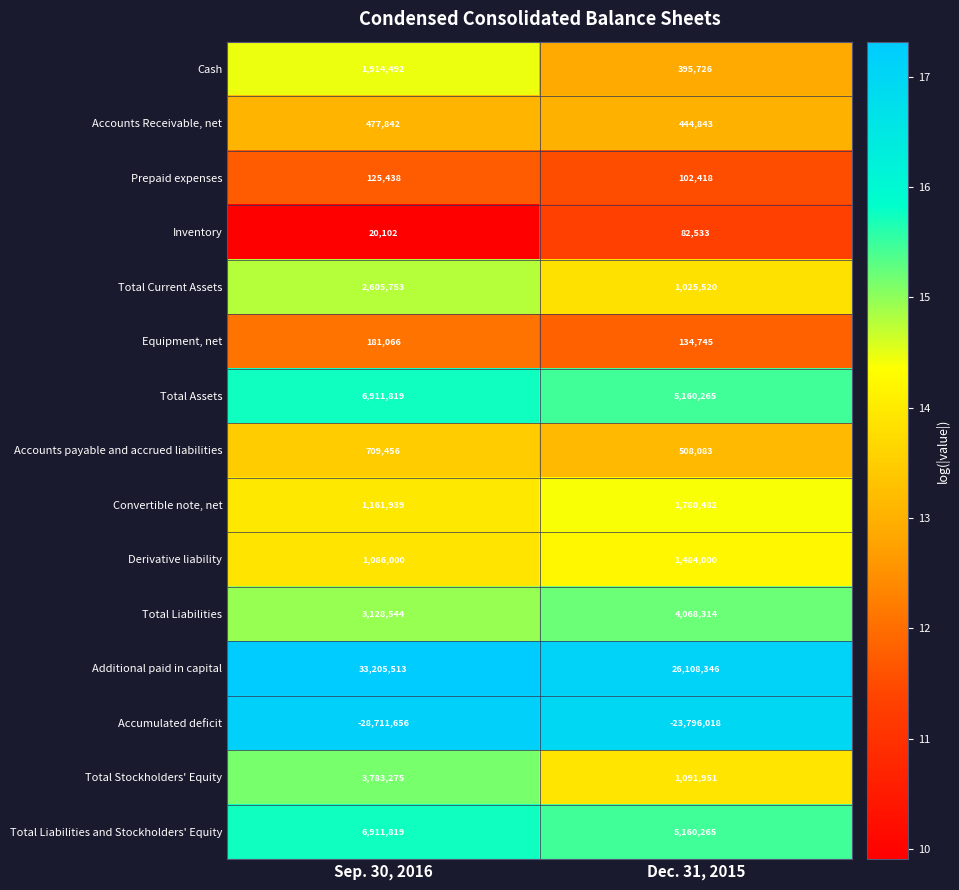

Reading right to left, extract all data points from this chart.

Cash: 395726	1914492
Accounts Receivable, net: 444843	477842
Prepaid expenses: 102418	125438
Inventory: 82533	20102
Total Current Assets: 1025520	2605753
Equipment, net: 134745	181066
Total Assets: 5160265	6911819
Accounts payable and accrued liabilities: 508083	709456
Convertible note, net: 1780482	1161939
Derivative liability: 1484000	1086000
Total Liabilities: 4068314	3128544
Additional paid in capital: 26108346	33205513
Accumulated deficit: -23796018	-28711656
Total Stockholders' Equity: 1091951	3783275
Total Liabilities and Stockholders' Equity: 5160265	6911819